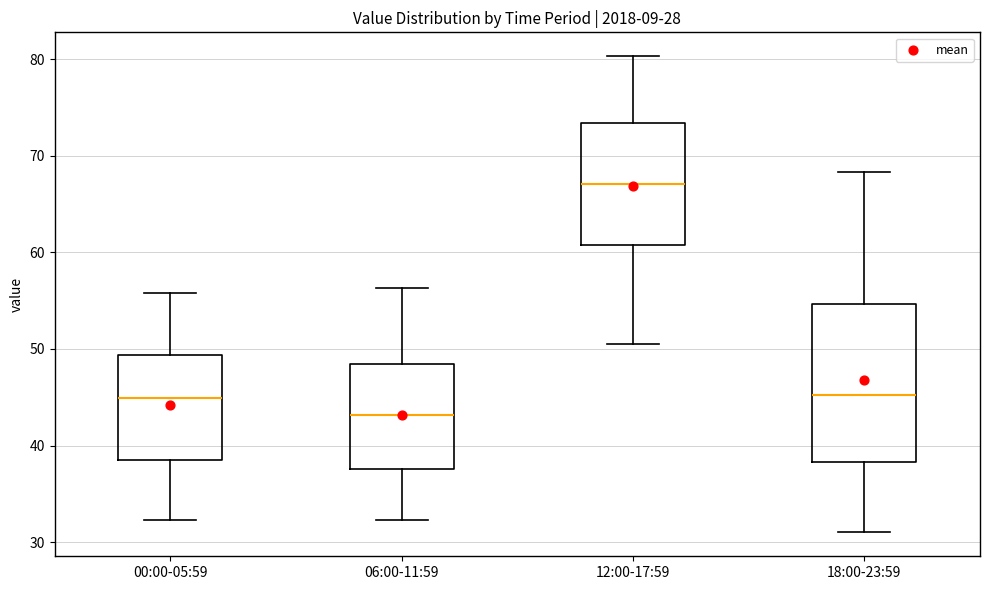

Comparing the boxes themselves (not the whiskers), which one is the tallest?

18:00-23:59